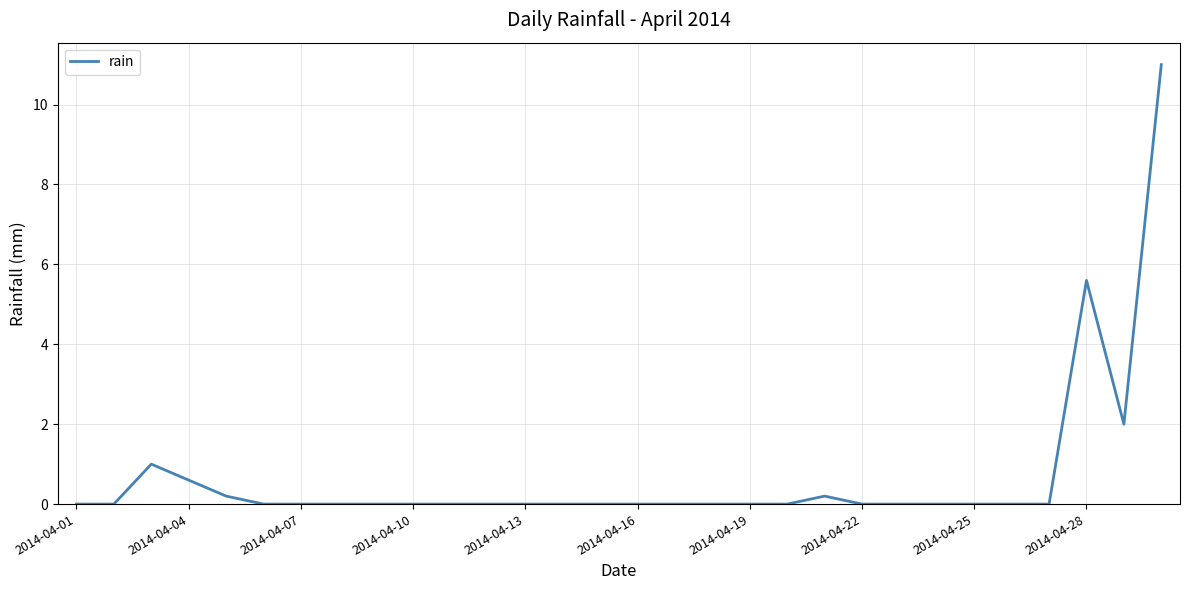

What is the difference between the maximum and minimum values?

11.0